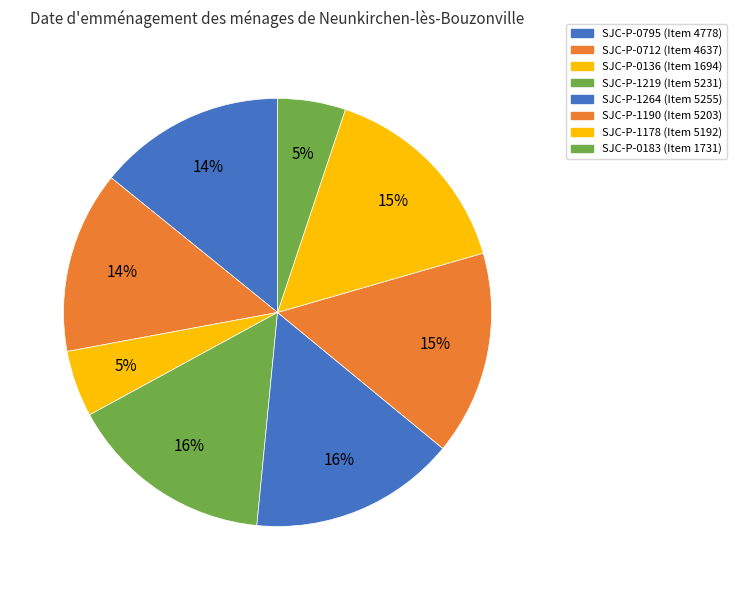

Count the number of slices in the pie.

8